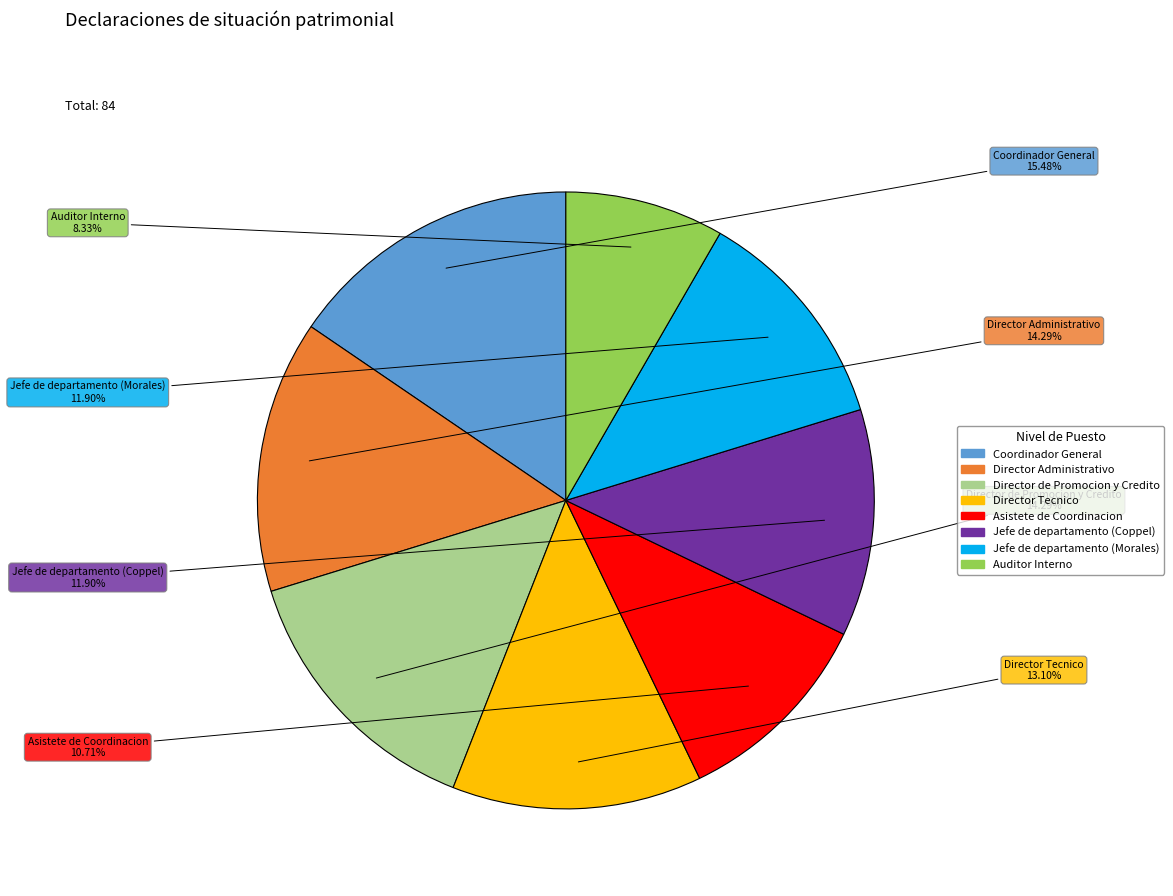

To the nearest percent, what is the difference between the largest and smallest slice percentages?

7%